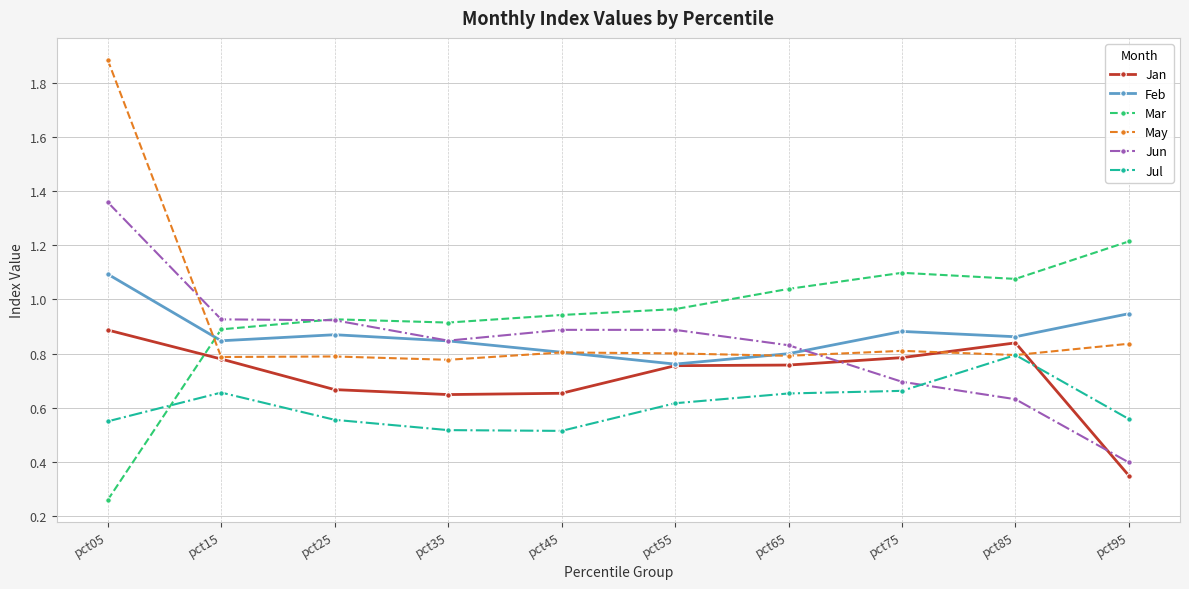

What is the sum of all Mar values?

9.3